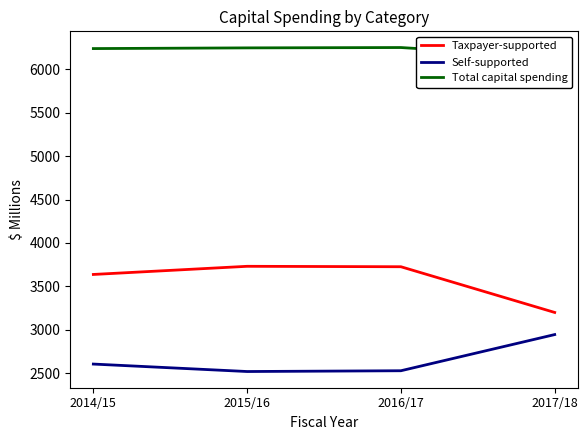

True or false: Self-supported has a value of 2518 at 2015/16.

True